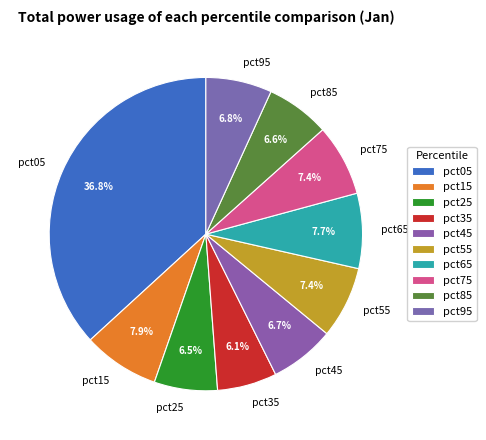

How many slices are in this pie chart?

10